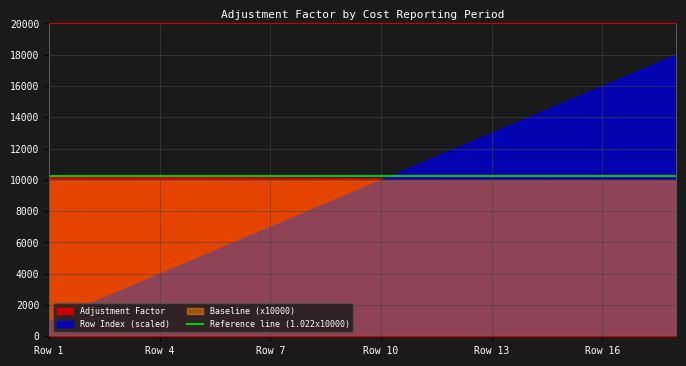

Reading left to right, extract all data points from this chart.

Adjustment Factor: Row 1=1.0	Row 2=1.0	Row 3=1.0	Row 4=1.0	Row 5=1.0	Row 6=1.0	Row 7=1.0	Row 8=1.0	Row 9=1.0	Row 10=1.0	Row 11=1.0	Row 12=1.0	Row 13=1.0	Row 14=1.0	Row 15=1.0	Row 16=1.0	Row 17=1.0	Row 18=1.0
Row Index: Row 1=1.0	Row 2=2.0	Row 3=3.0	Row 4=4.0	Row 5=5.0	Row 6=6.0	Row 7=7.0	Row 8=8.0	Row 9=9.0	Row 10=10.0	Row 11=11.0	Row 12=12.0	Row 13=13.0	Row 14=14.0	Row 15=15.0	Row 16=16.0	Row 17=17.0	Row 18=18.0